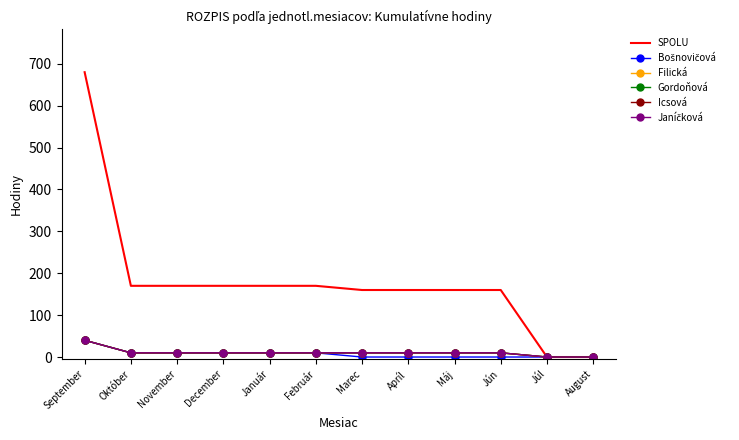

True or false: Icsová and Bošnovičová intersect in this chart.

False